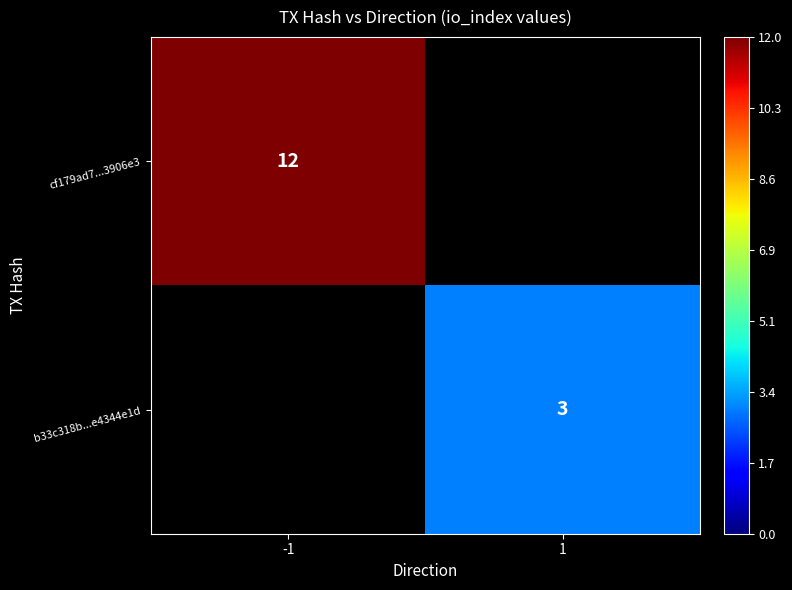

Is it true that cf179ad7...3906e3 equals 12 at -1?

True